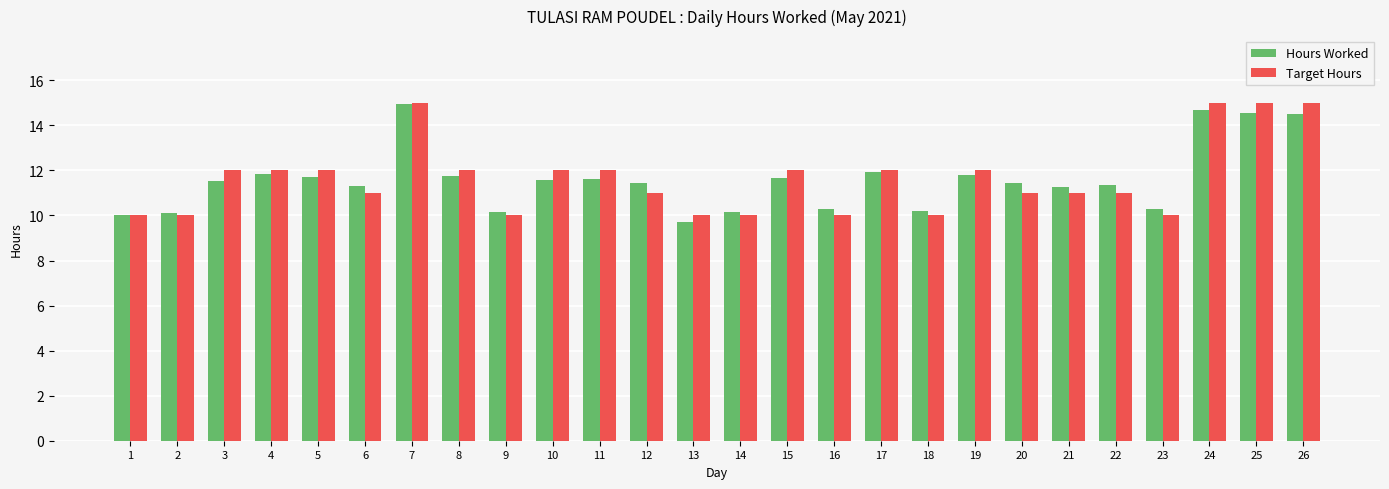

What are all the series names shown in the legend?

Hours Worked, Target Hours